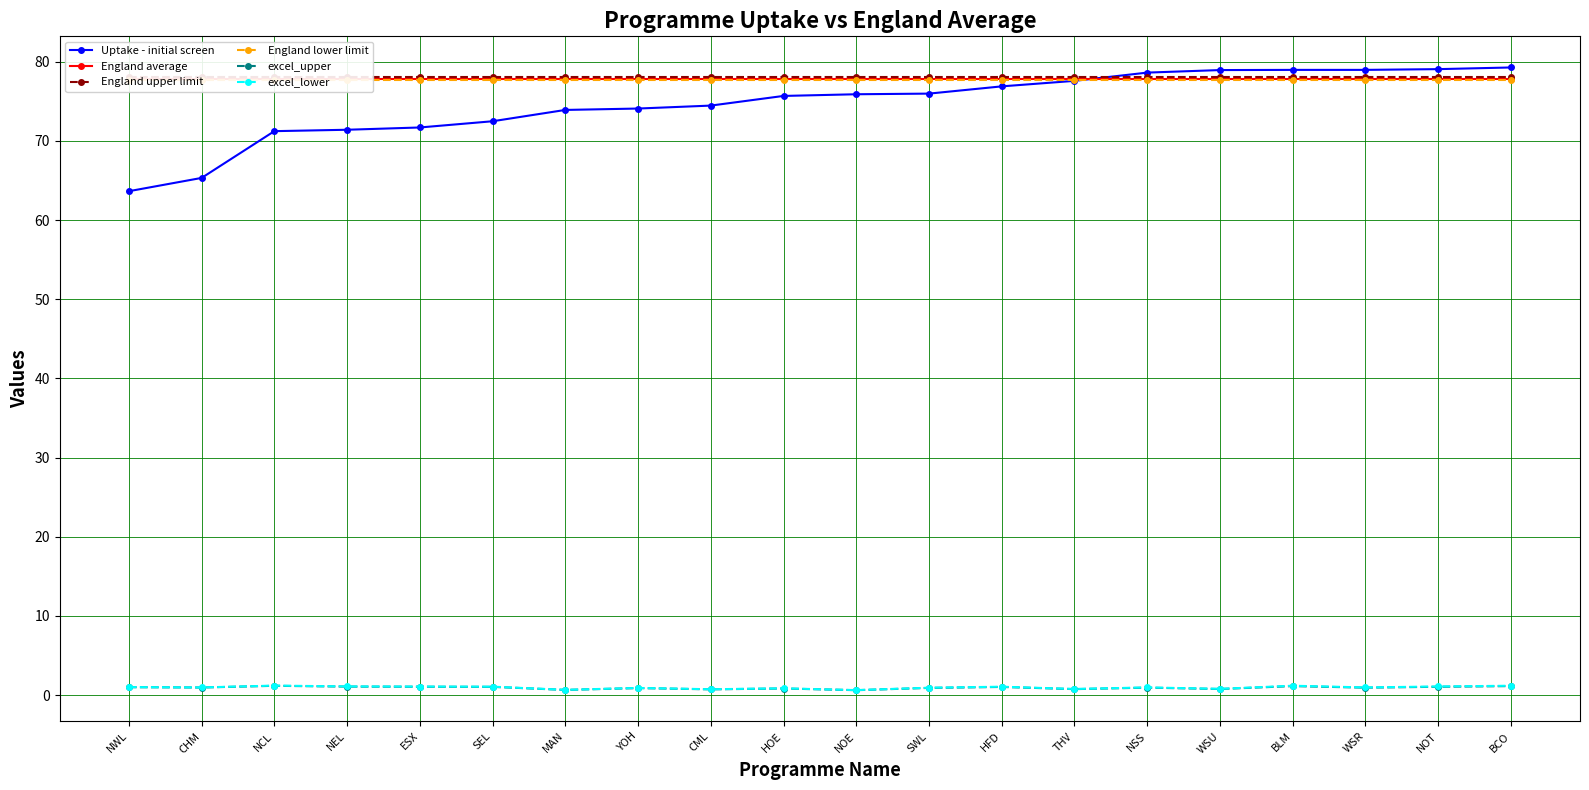

What is the difference between the second highest and second lowest values in the Uptake - initial screen series?

13.7